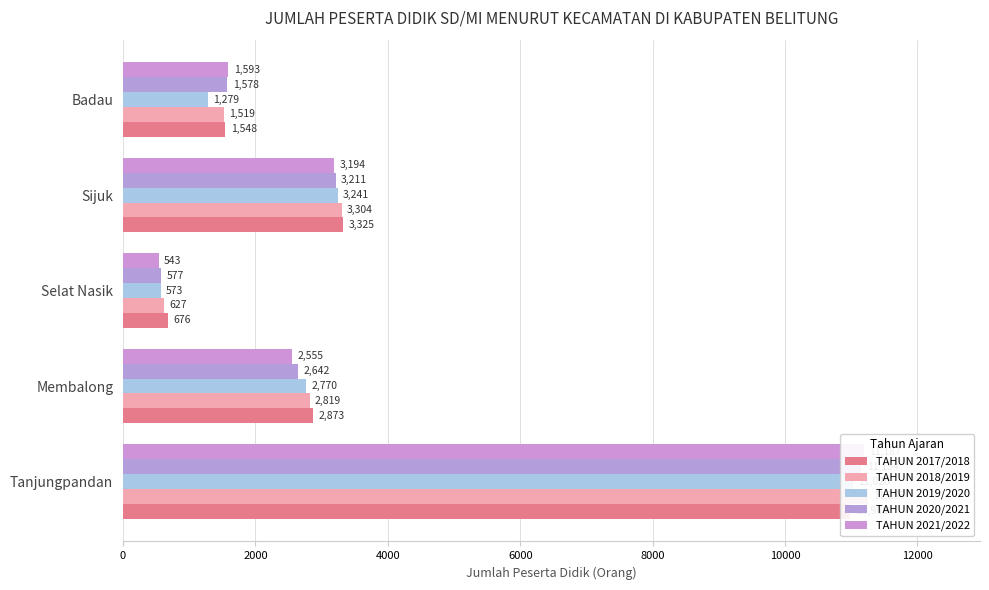

Reading left to right, transcribe all the data shown in this chart.

TAHUN 2017/2018: 0=10988	2000=2873	4000=676	6000=3325	8000=1548
TAHUN 2018/2019: 0=11256	2000=2819	4000=627	6000=3304	8000=1519
TAHUN 2019/2020: 0=11020	2000=2770	4000=573	6000=3241	8000=1279
TAHUN 2020/2021: 0=11154	2000=2642	4000=577	6000=3211	8000=1578
TAHUN 2021/2022: 0=11187	2000=2555	4000=543	6000=3194	8000=1593